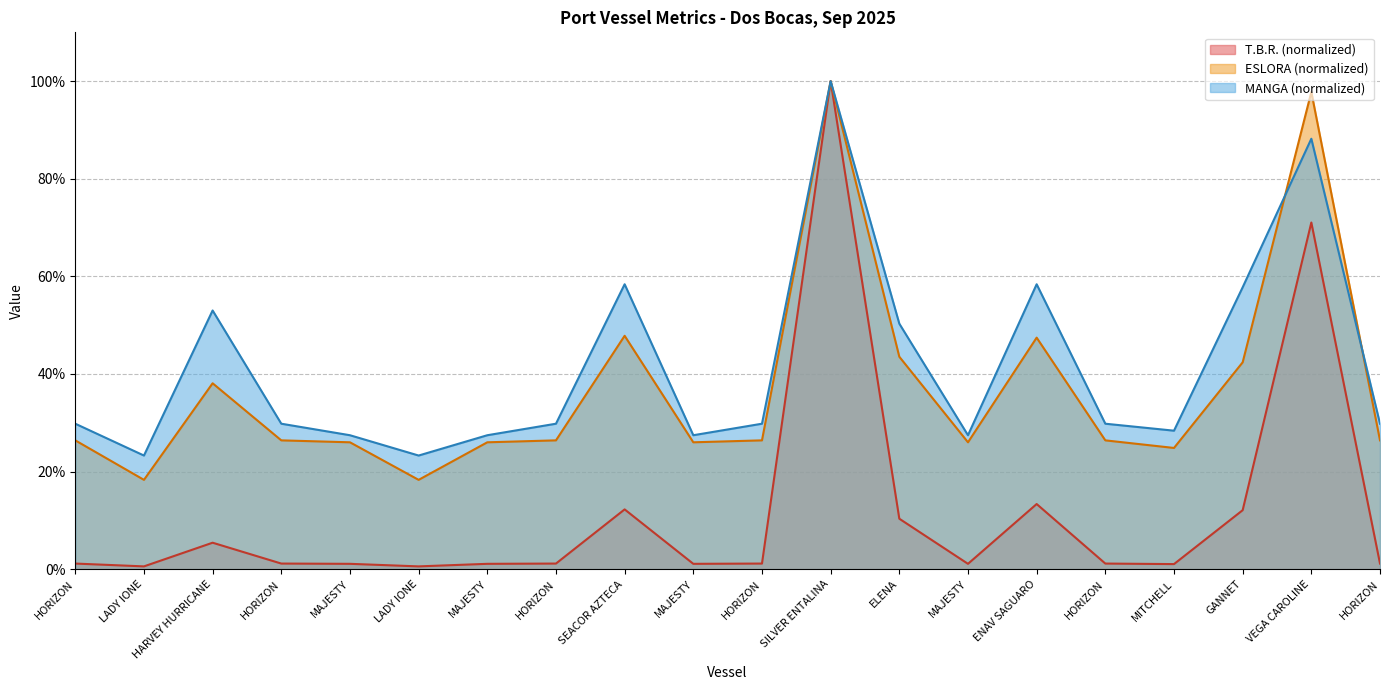

True or false: ESLORA and T.B.R. intersect in this chart.

False